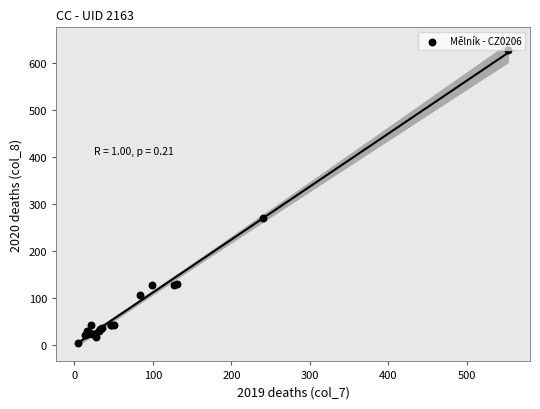

What Y value in the scatter plot is closest to 315?

269